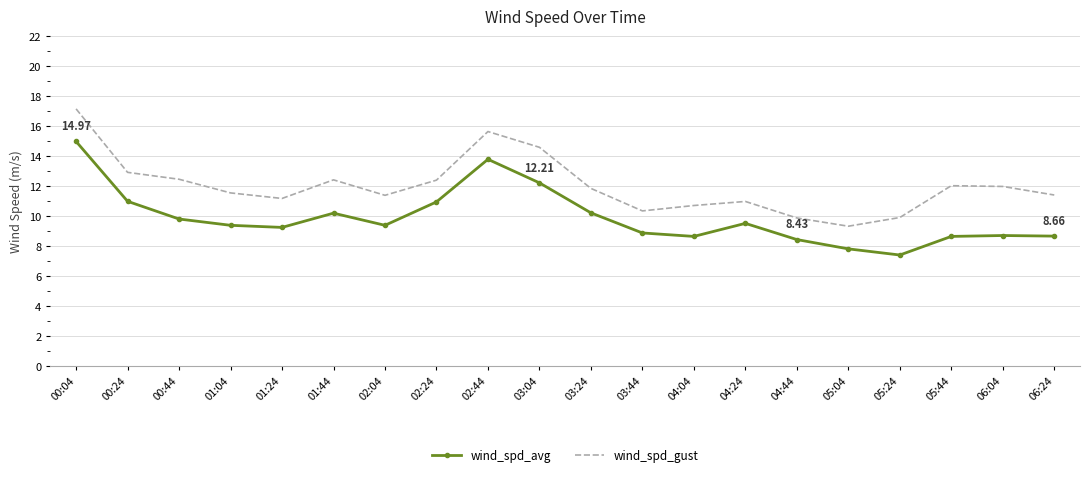

Where is the first local minimum for wind_spd_gust?

01:24